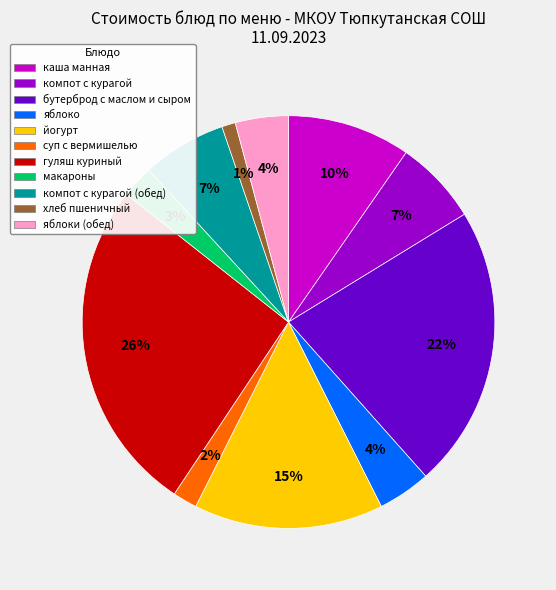

Is it true that йогурт is 15% of the pie?

True